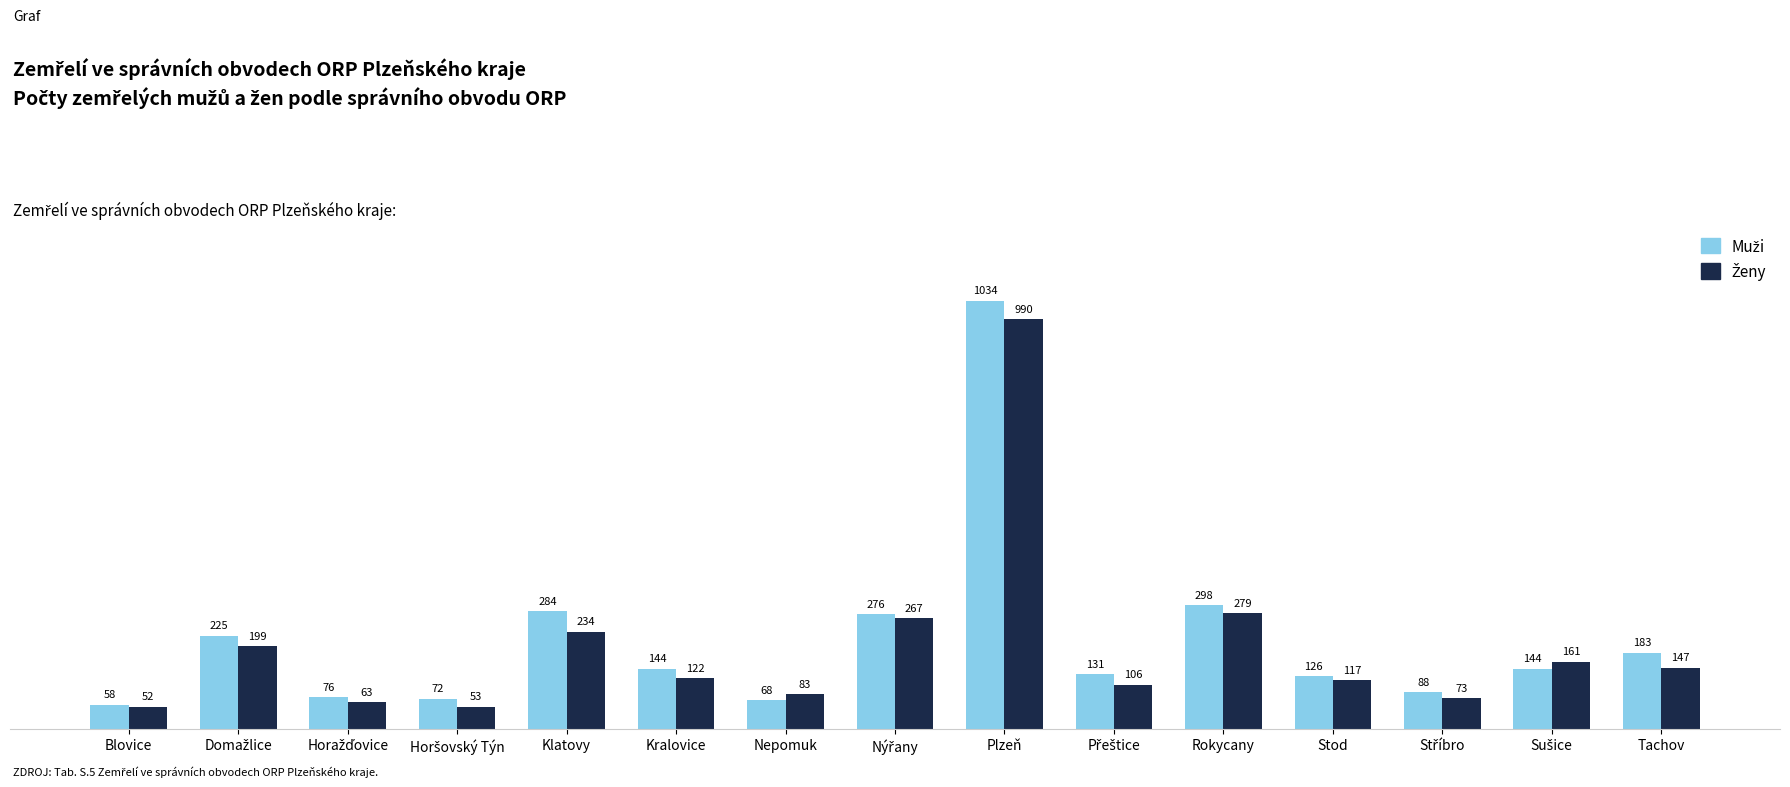

At which category is the sum across all series the highest?

Plzeň